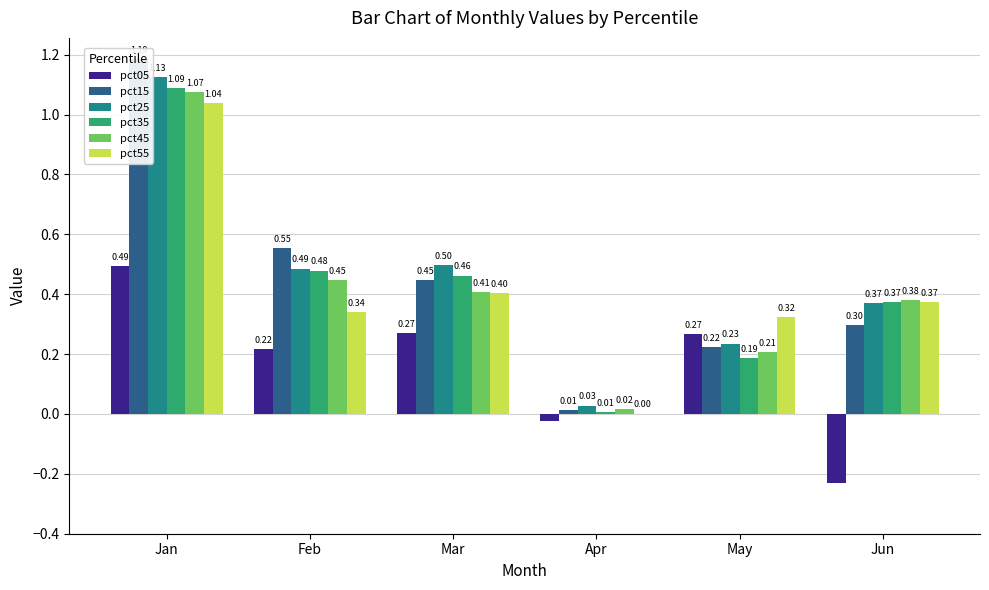

What are all the series names shown in the legend?

pct05, pct15, pct25, pct35, pct45, pct55